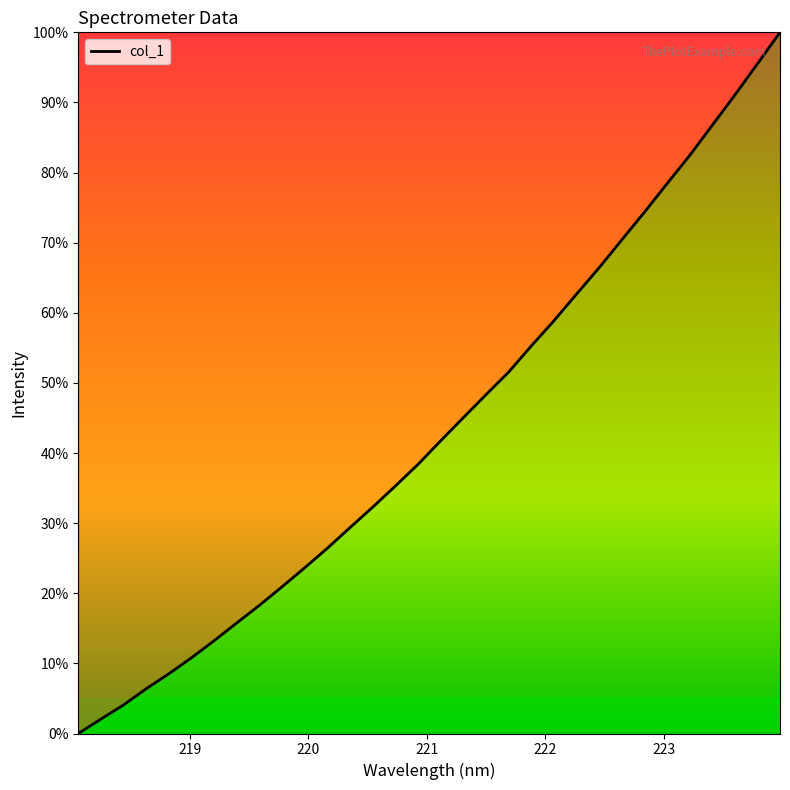

Does the chart have visible grid lines?

No